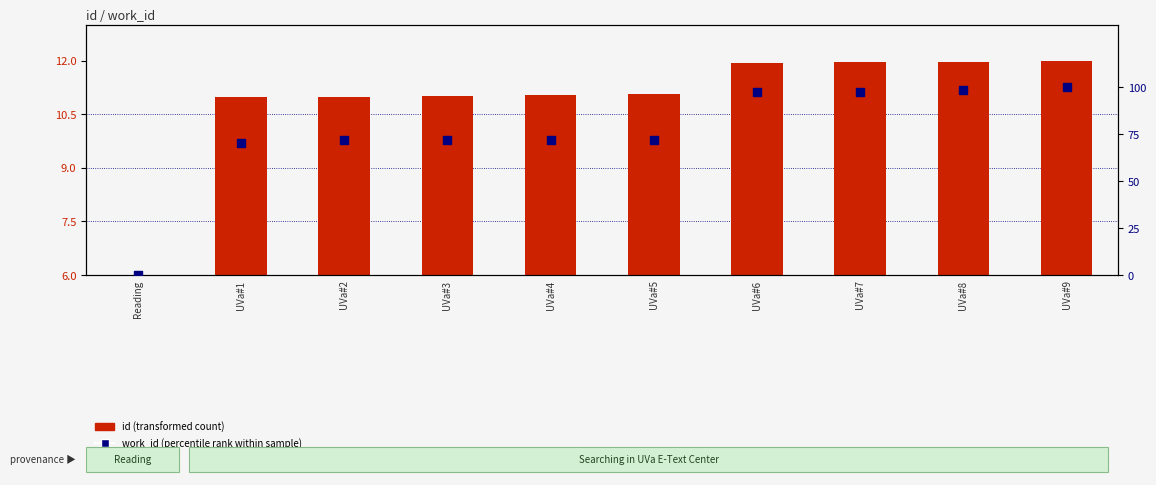

Is the value of work_id (percentile rank within sample) at UVa#2 greater than the value of id (transformed count) at Reading?

Yes